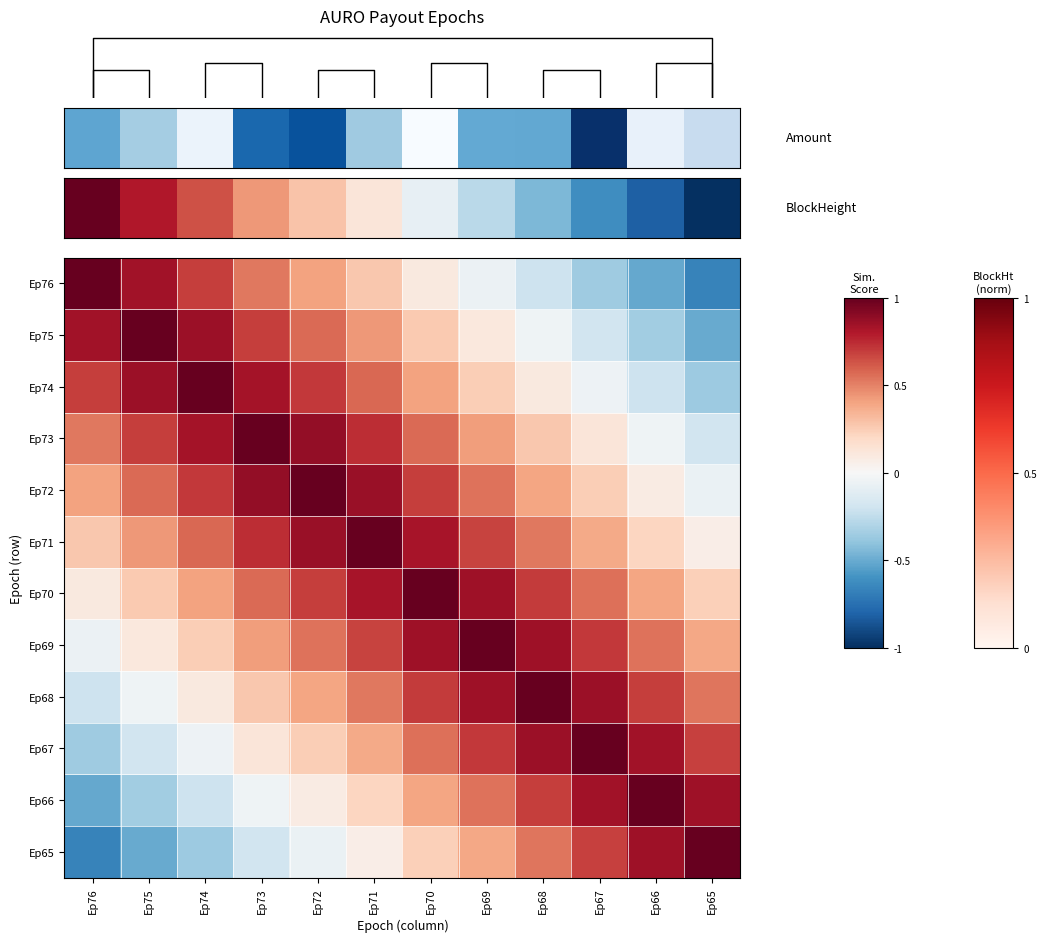

Is the value of Ep70 at Ep71 greater than the value of Ep71 at Ep74?

Yes